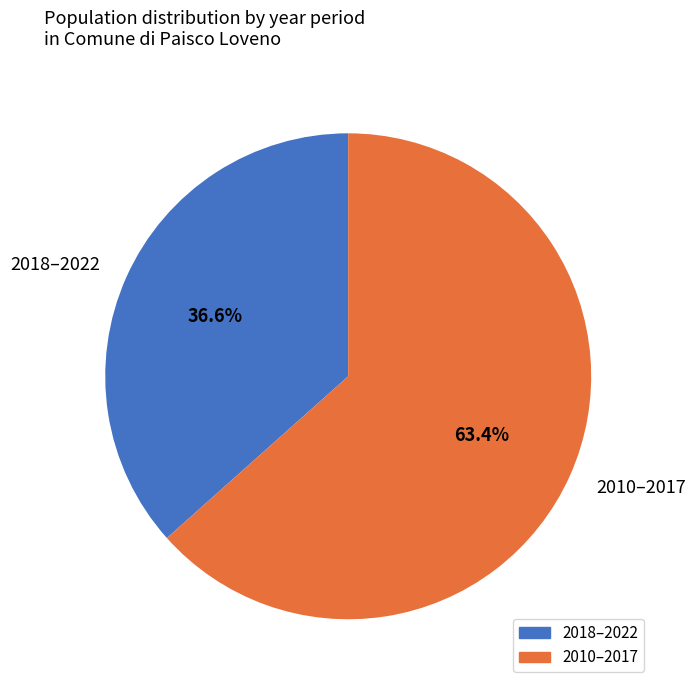

Count the number of slices in the pie.

2